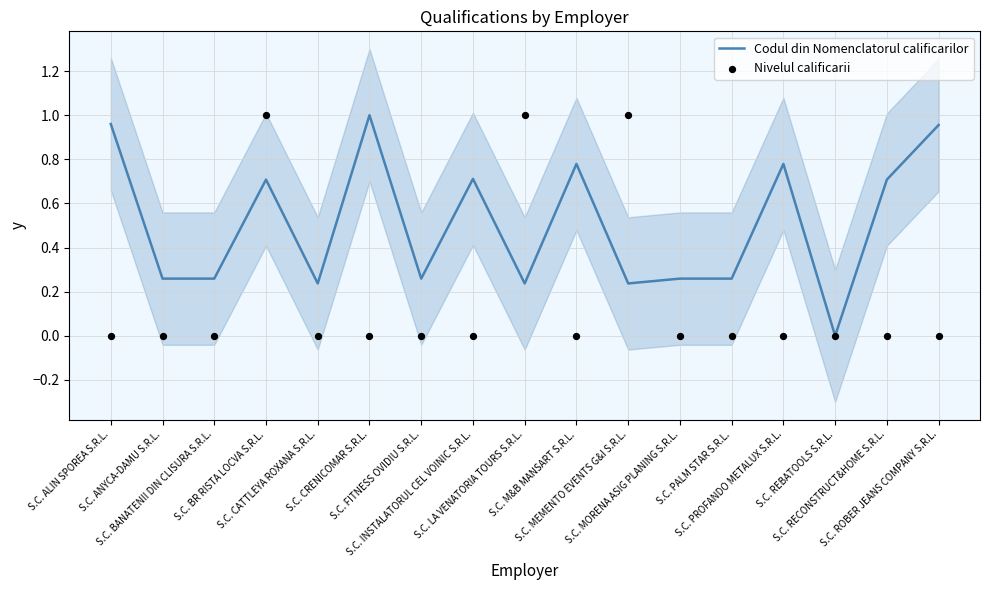

What are all the series names shown in the legend?

Codul din Nomenclatorul calificarilor, Nivelul calificarii